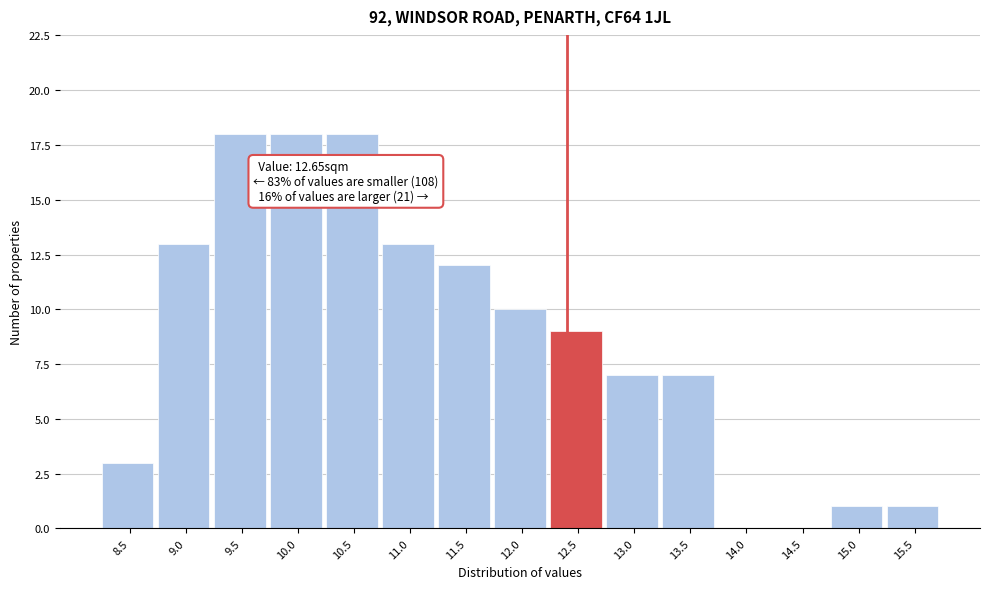

Reading left to right, what are all the values shown in this chart?

8.5=3	9.0=13	9.5=18	10.0=18	10.5=18	11.0=13	11.5=12	12.0=10	12.5=9	13.0=7	13.5=7	14.0=0	14.5=0	15.0=1	15.5=1